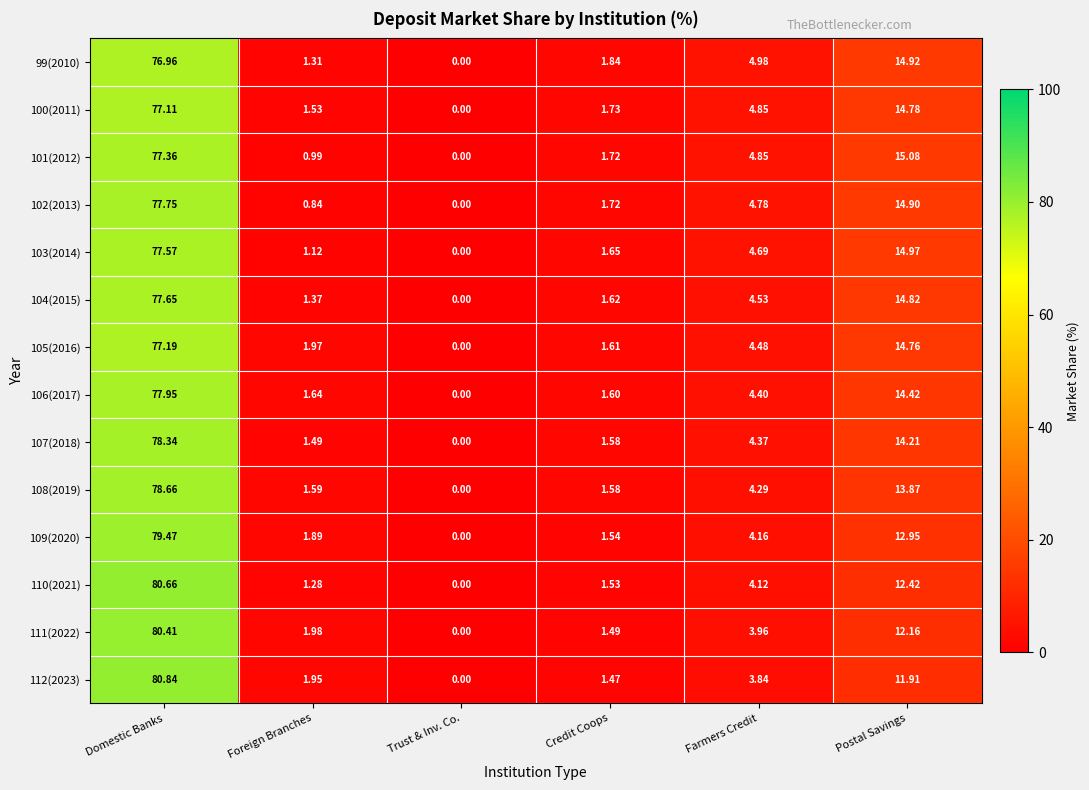

At which label does 110(2021) first exceed 4?

Domestic Banks